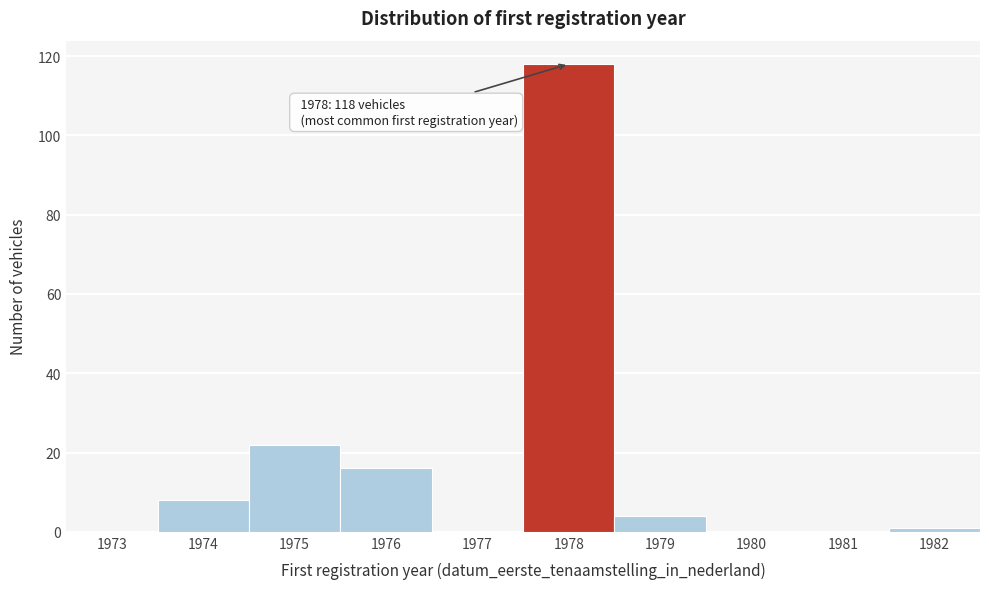

Reading left to right, transcribe all the data shown in this chart.

1973=0	1974=8	1975=22	1976=16	1977=0	1978=118	1979=4	1980=0	1981=0	1982=1